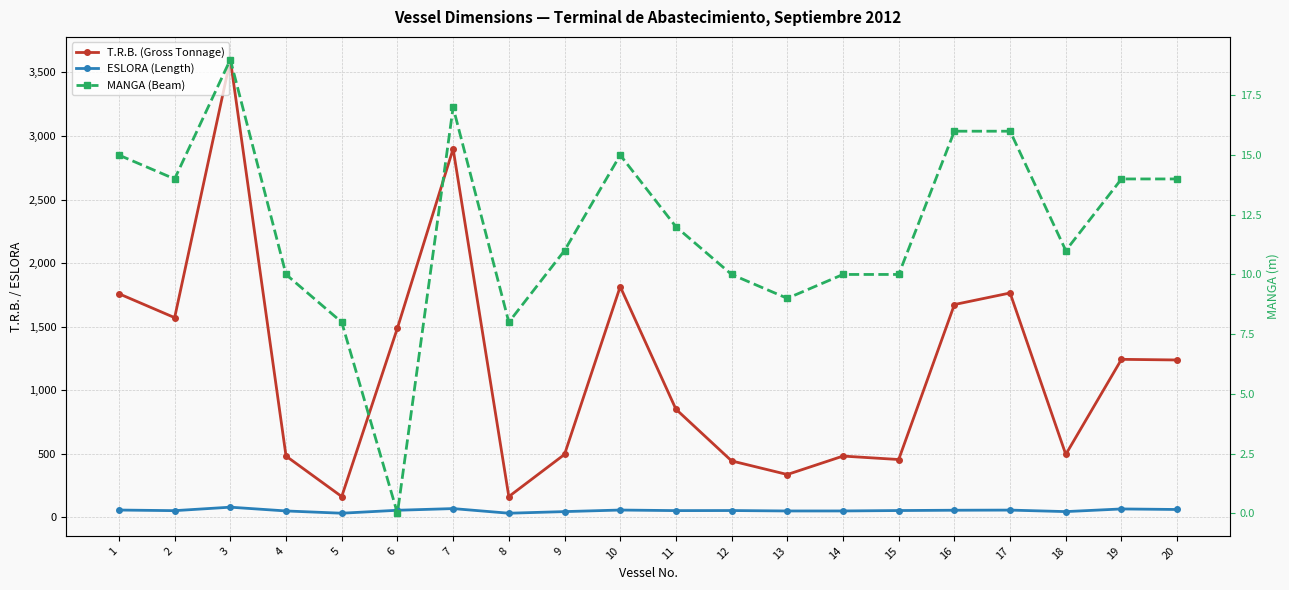

Which series changed the most between 7 and 13?

T.R.B. (Gross Tonnage)